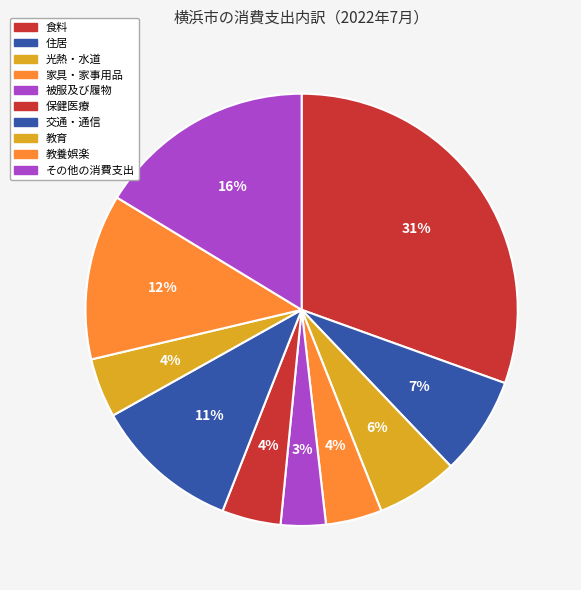

What is the change in value from 教育 to その他の消費支出?

+31534